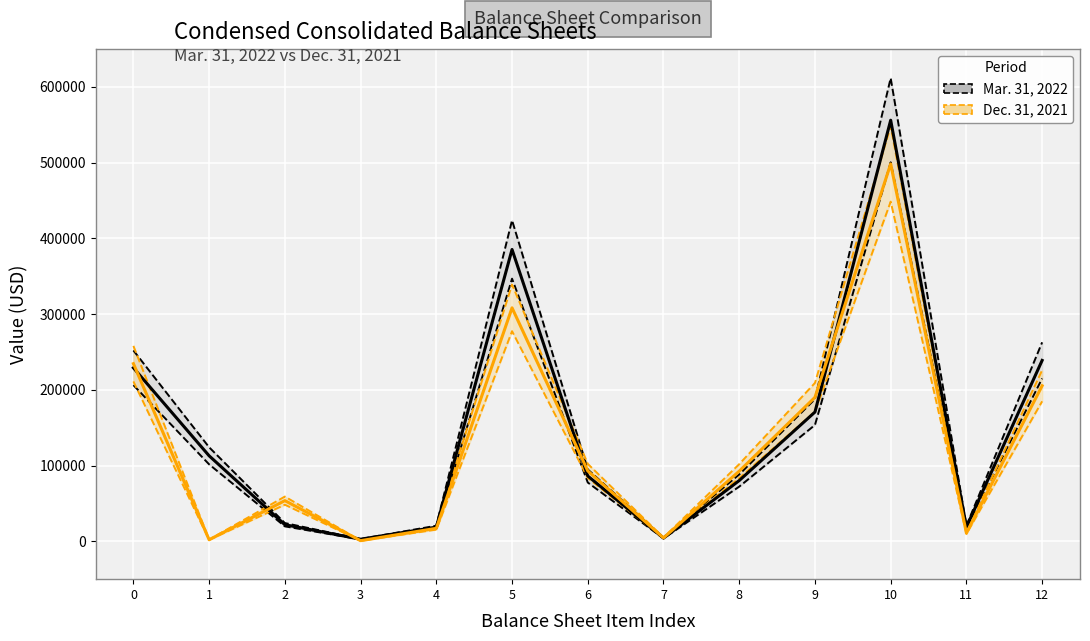

Reading left to right, transcribe all the data shown in this chart.

Mar. 31, 2022: 0=229083	1=112864	2=21914	3=2746	4=18702	5=385309	6=86232	7=4222	8=80211	9=170665	10=555974	11=18799	12=238827
Dec. 31, 2021: 0=234546	1=2053	2=53693	3=814	4=17131	5=308237	6=92970	7=4498	8=92606	9=190074	10=498311	11=10901	12=205359